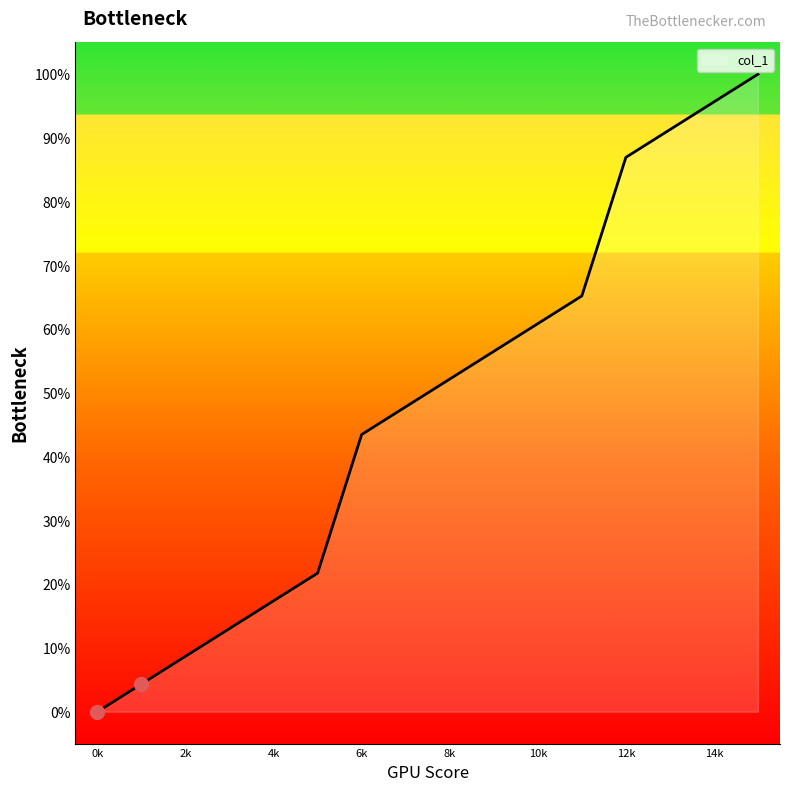

What is the change in value from 4k to 6k?

+26.1